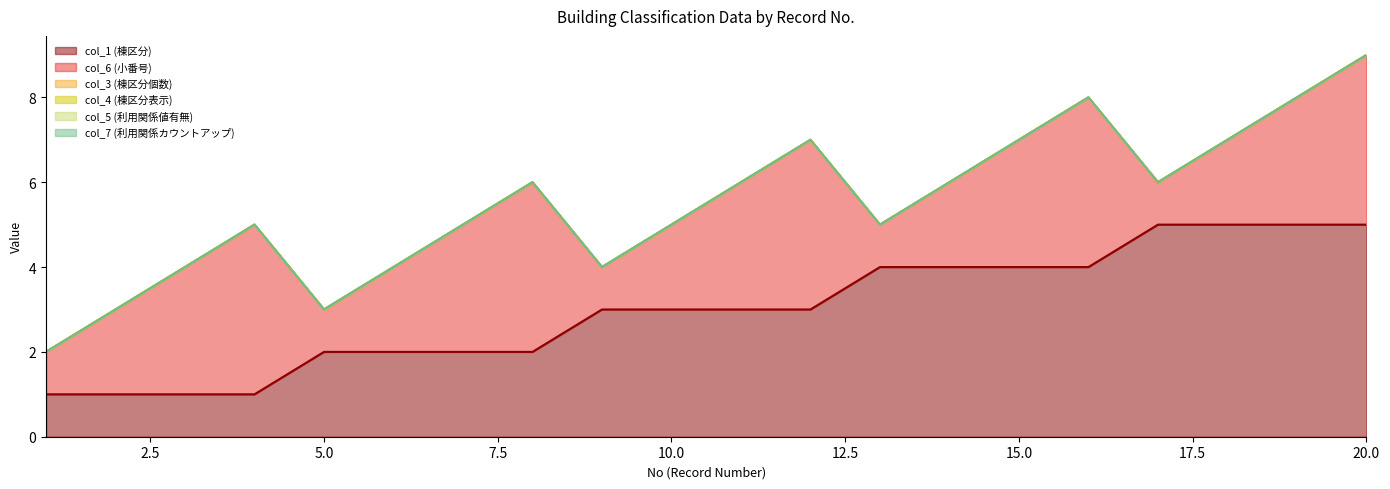

Reading left to right, extract all data points from this chart.

col_1 (棟区分): 1	1	1	1	2	2	2	2	3	3	3	3	4	4	4	4	5	5	5	5
col_6 (小番号): 1	2	3	4	1	2	3	4	1	2	3	4	1	2	3	4	1	2	3	4
col_3 (棟区分個数): 0	0	0	0	0	0	0	0	0	0	0	0	0	0	0	0	0	0	0	0
col_4 (棟区分表示): 0	0	0	0	0	0	0	0	0	0	0	0	0	0	0	0	0	0	0	0
col_5 (利用関係値有無): 0	0	0	0	0	0	0	0	0	0	0	0	0	0	0	0	0	0	0	0
col_7 (利用関係カウントアップ): 0	0	0	0	0	0	0	0	0	0	0	0	0	0	0	0	0	0	0	0